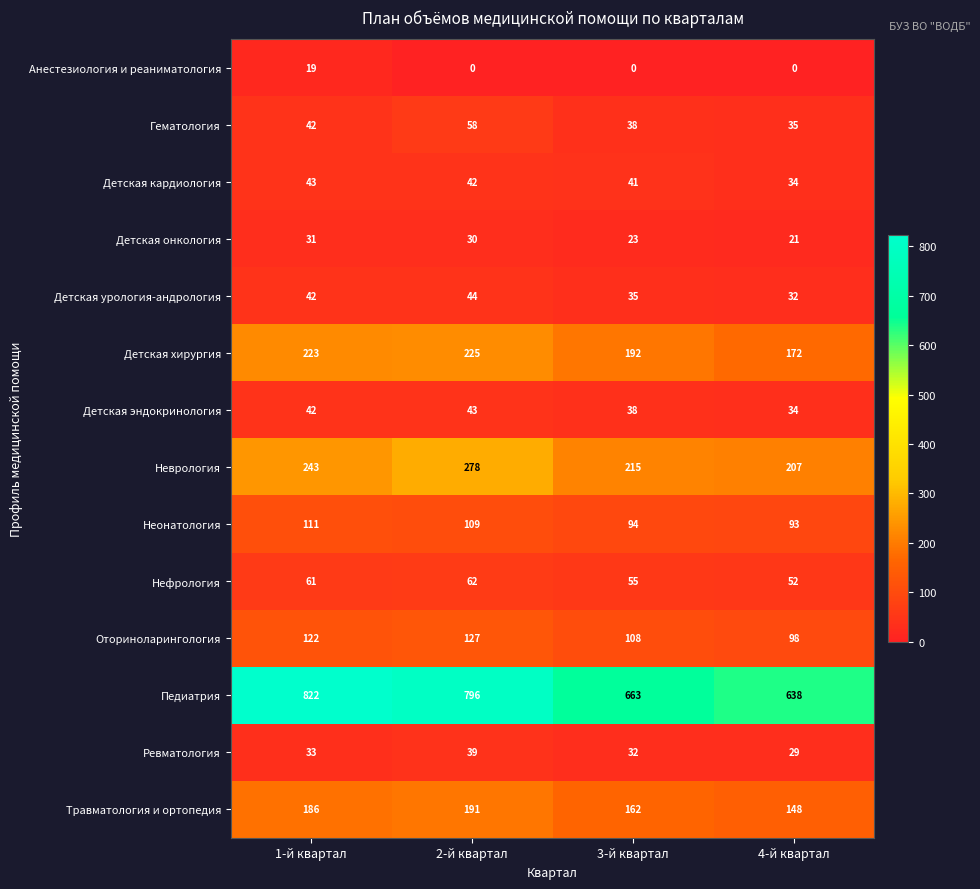

What is the total value across all series at 3-й квартал?

1696